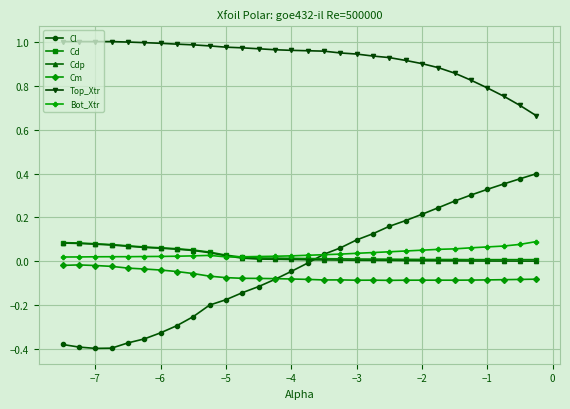

Which series has the widest spread of values?

Cl